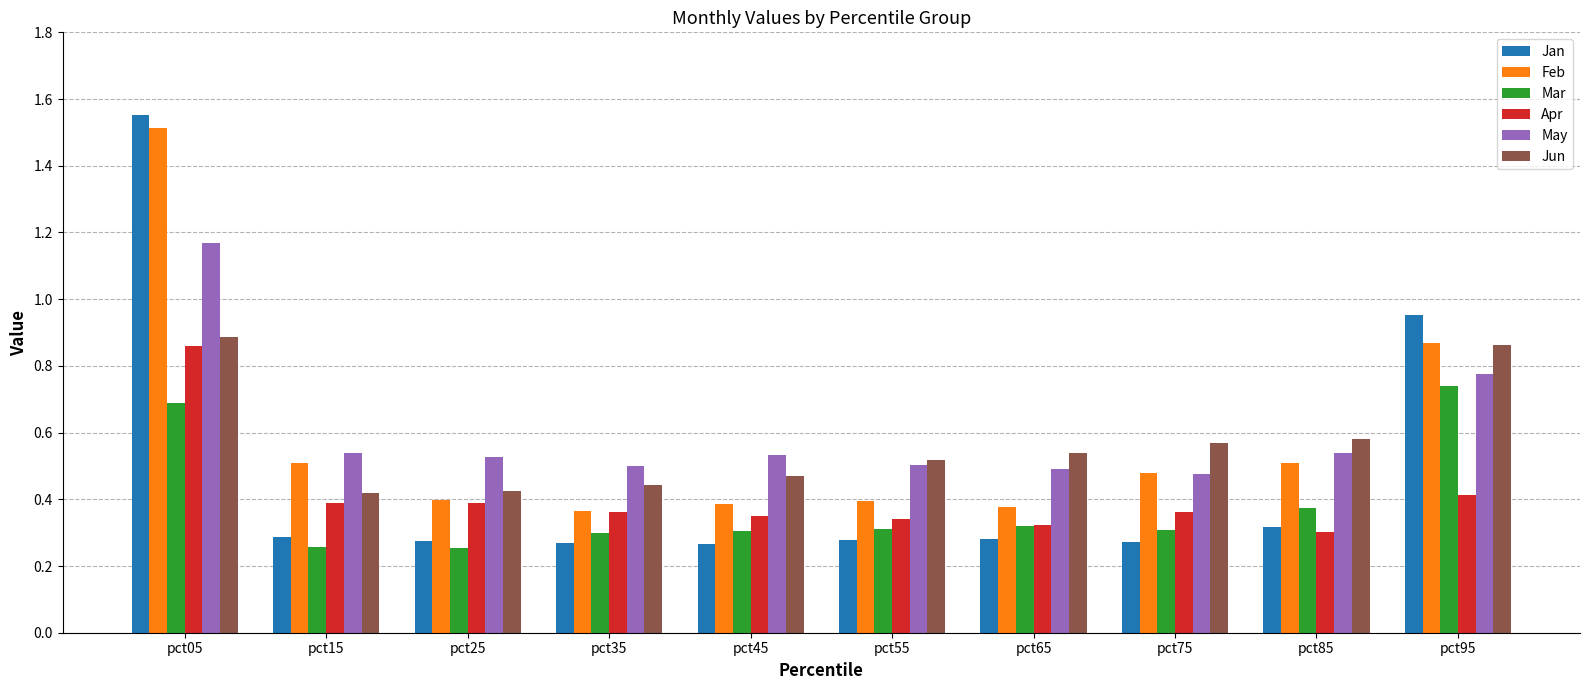

What is the total value across all series at pct45?

2.3